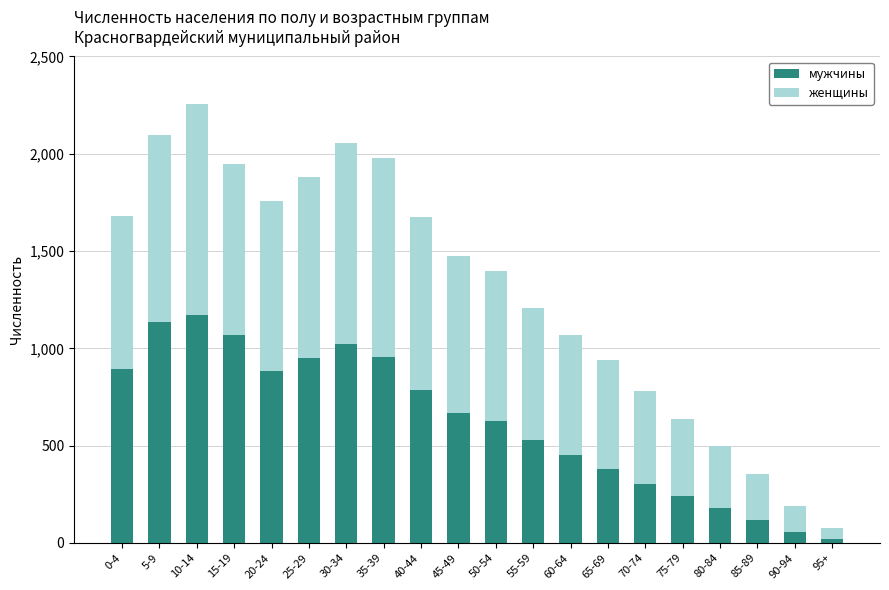

What is the difference between the second highest and minimum values in the мужчины series?

1115